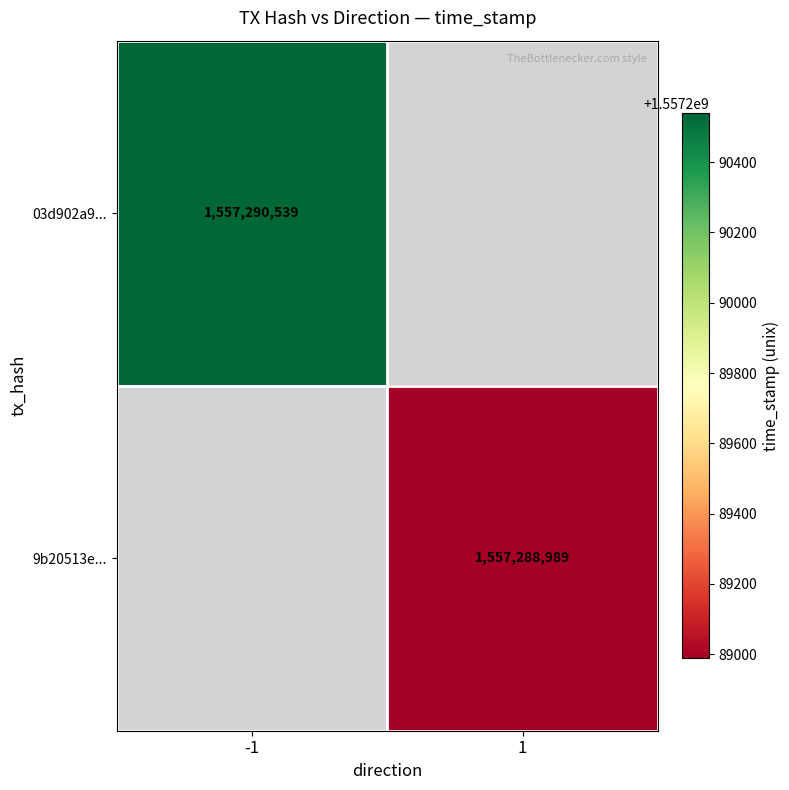

The value of 03d902a9... at direction is -1. True or false?

True